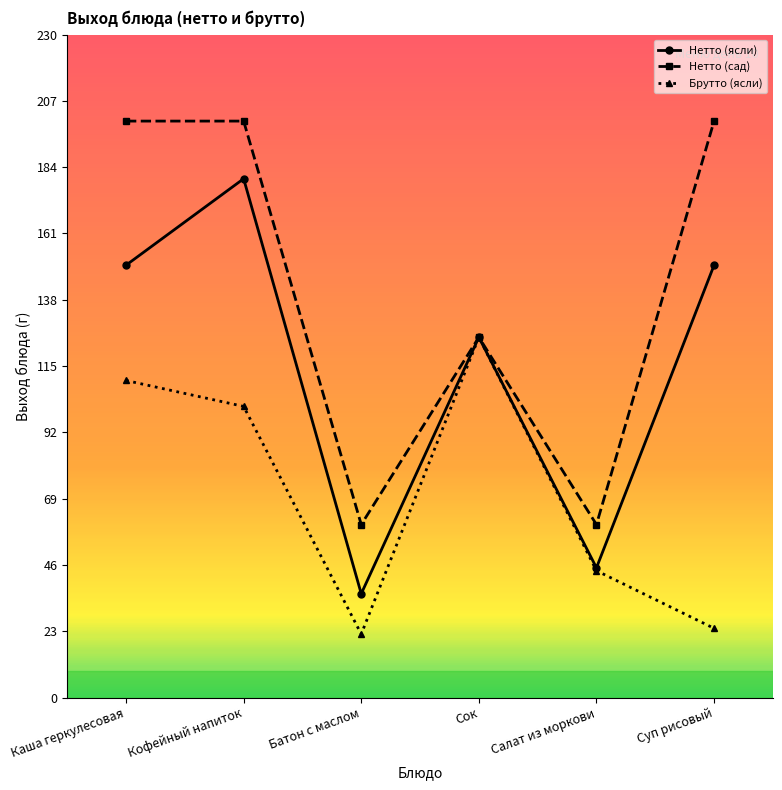

How many lines are shown in the chart?

3